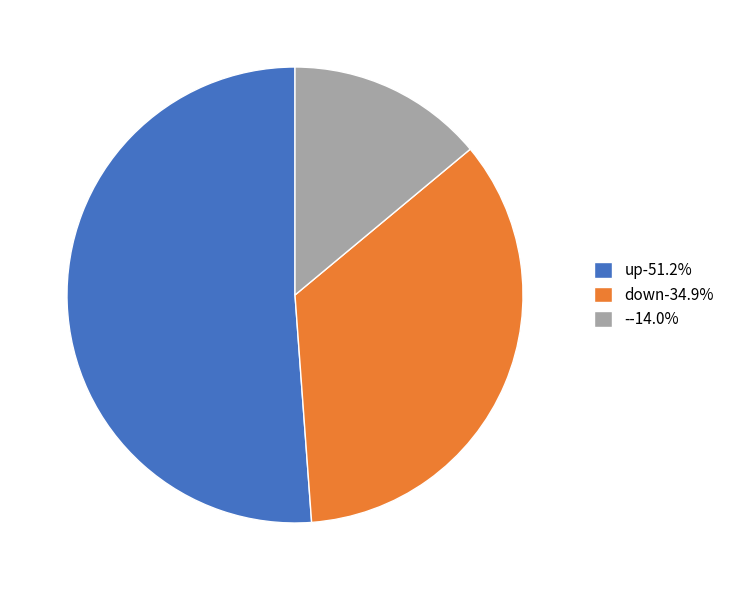

How many slices are in this pie chart?

3